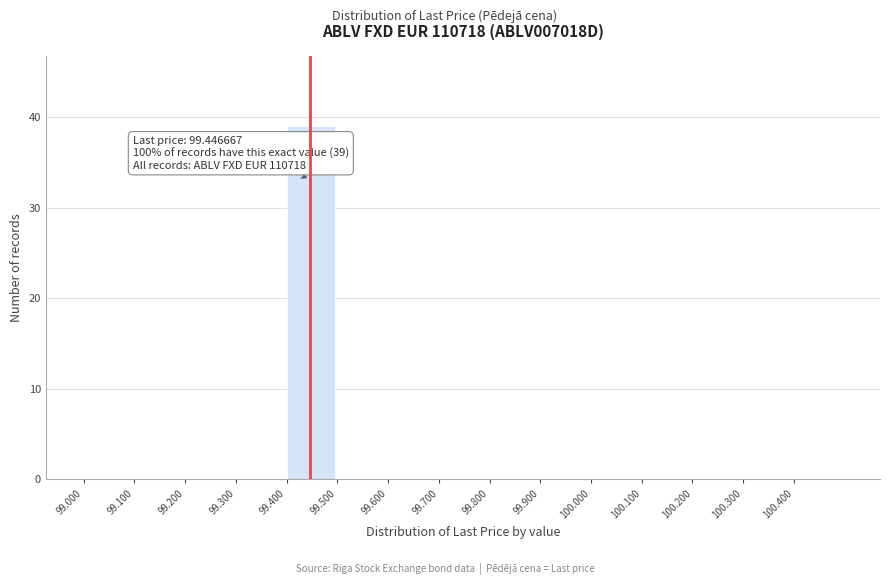

Over which range of the x-axis is the bar tallest?

99.4 to 99.5